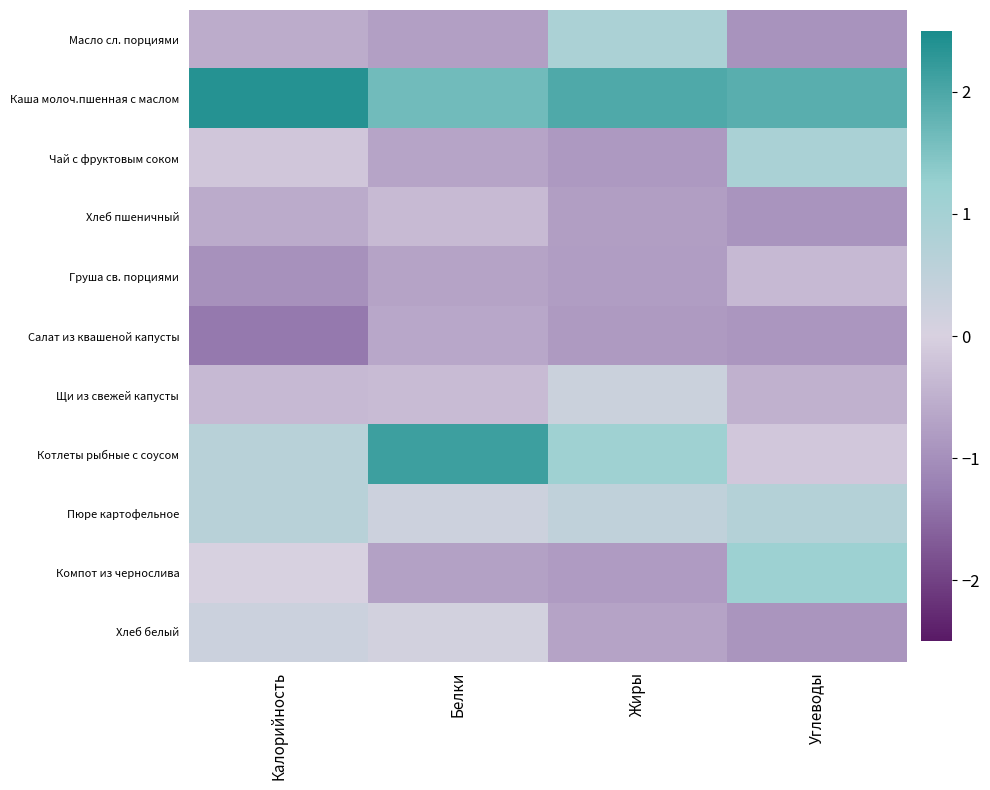

What is the smallest value displayed?

-1.3